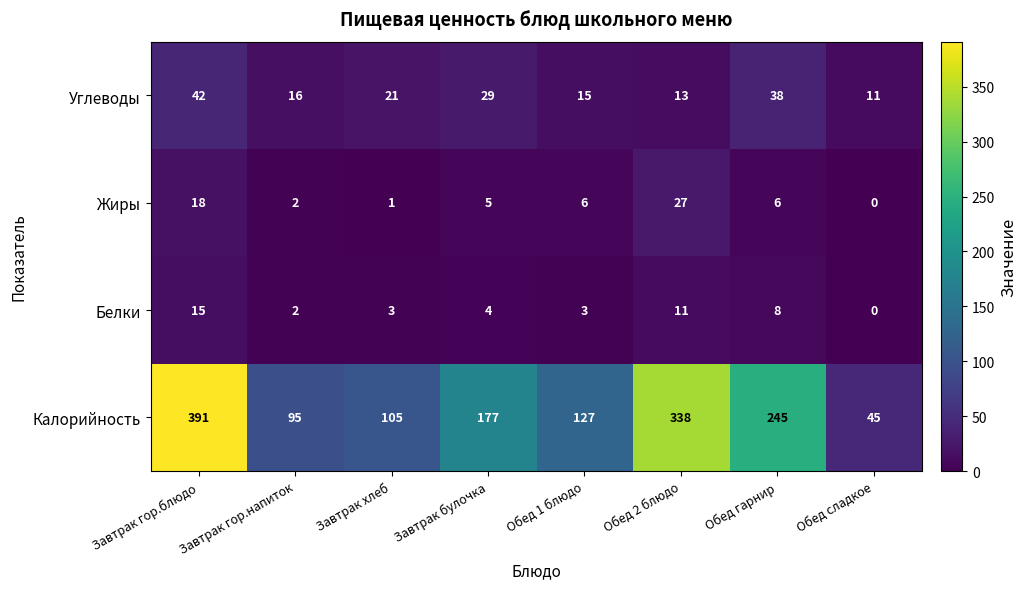

At which category does the chart reach its minimum across all series?

Обед сладкое